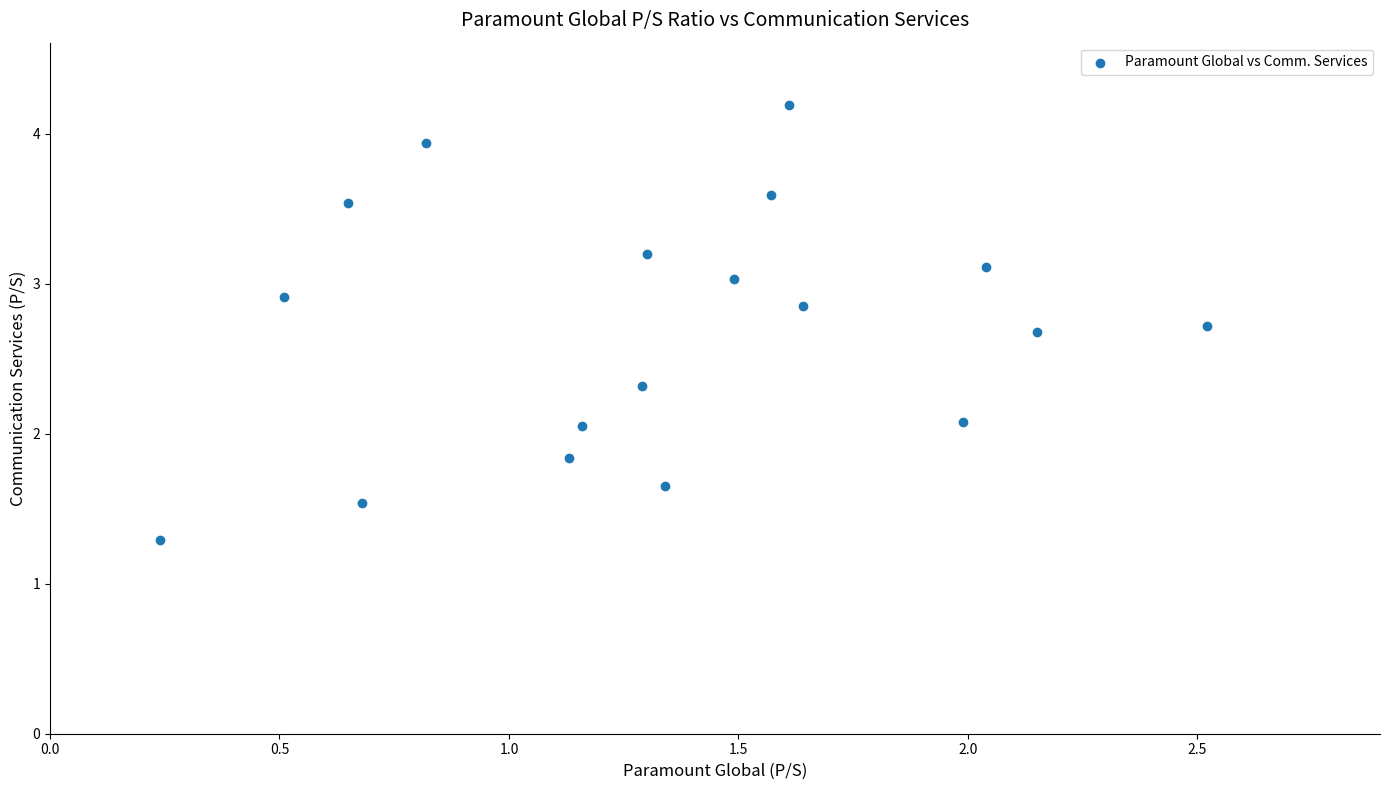

What is the range of X values (max minus min)?

2.3